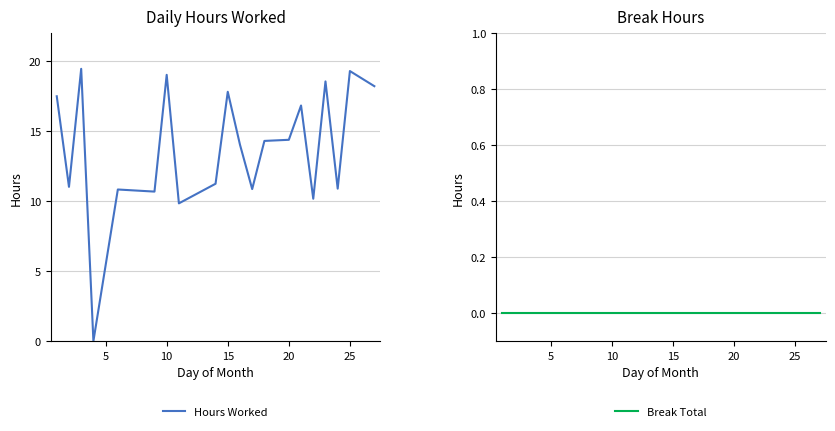

The Hours Worked series shows 18.8 at 20. True or false?

False